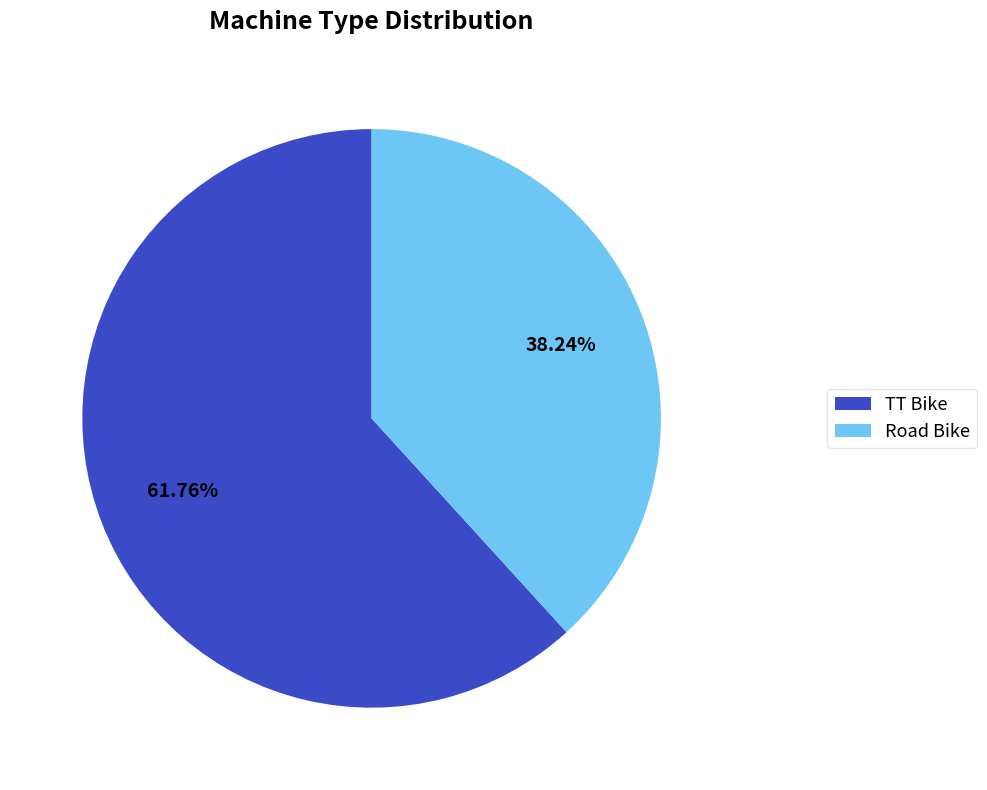

To the nearest percent, what is the difference between the largest and smallest slice percentages?

24%